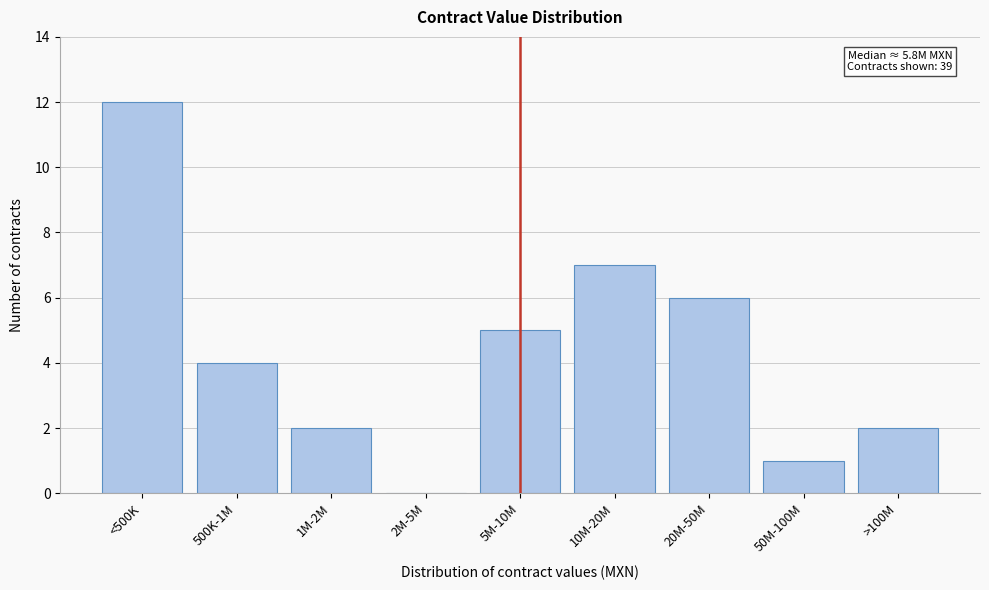

Reading left to right, list all the values displayed in this chart.

<500K=12	500K-1M=4	1M-2M=2	2M-5M=0	5M-10M=5	10M-20M=7	20M-50M=6	50M-100M=1	>100M=2